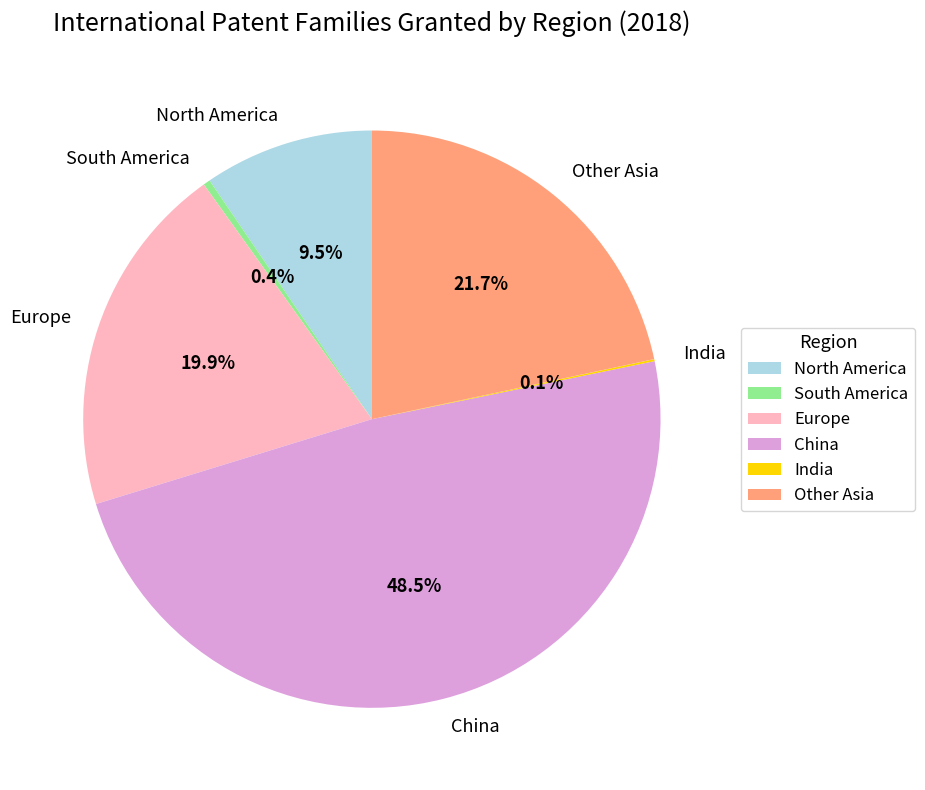

To the nearest percent, what is the difference between the largest and smallest slice percentages?

48%